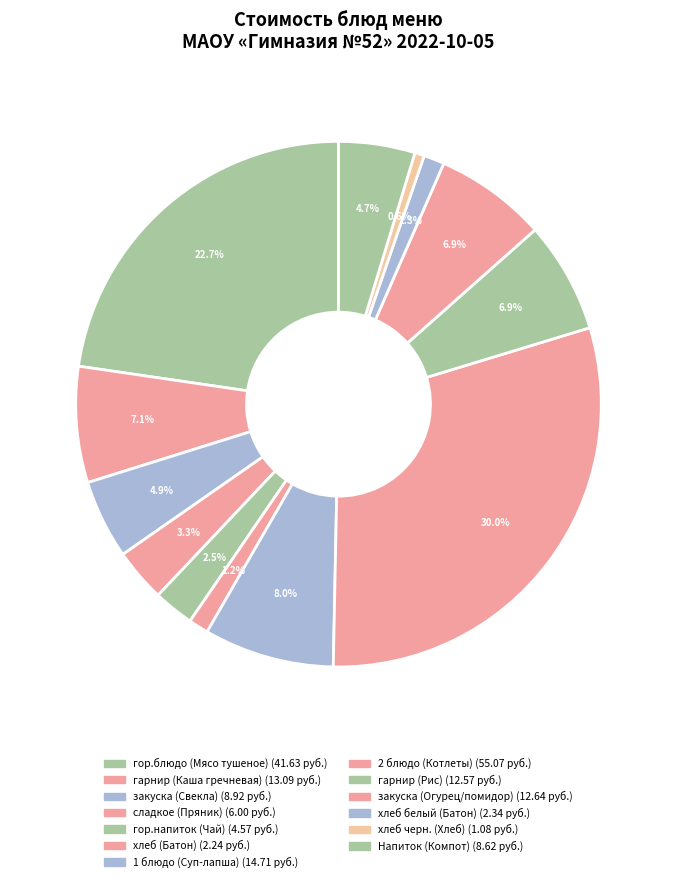

Is there a majority slice in this chart?

No